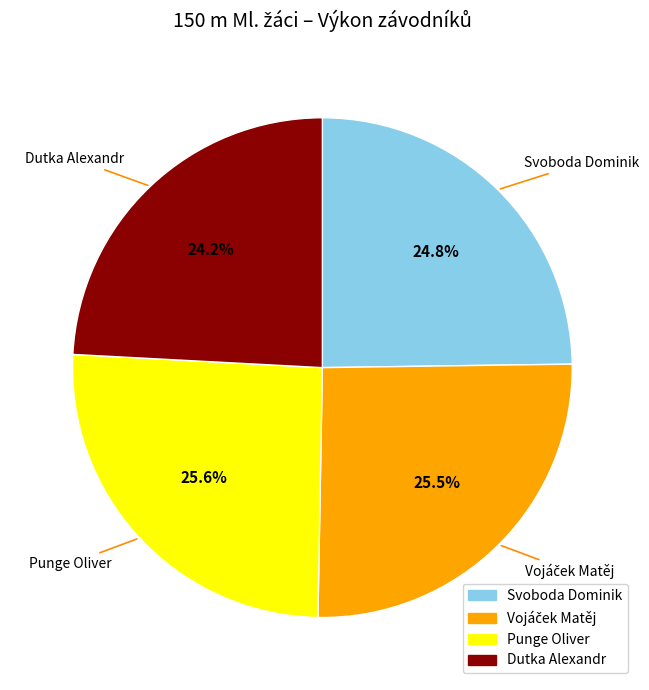

Which has a higher value, Dutka Alexandr or Svoboda Dominik?

Svoboda Dominik